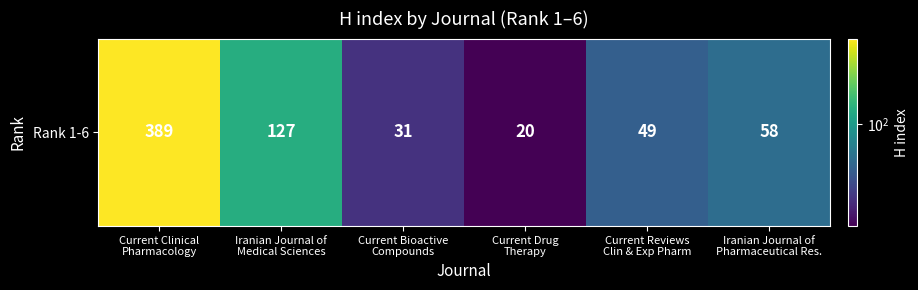

What is the change in value from Current Clinical
Pharmacology to Iranian Journal of
Pharmaceutical Res.?

-331